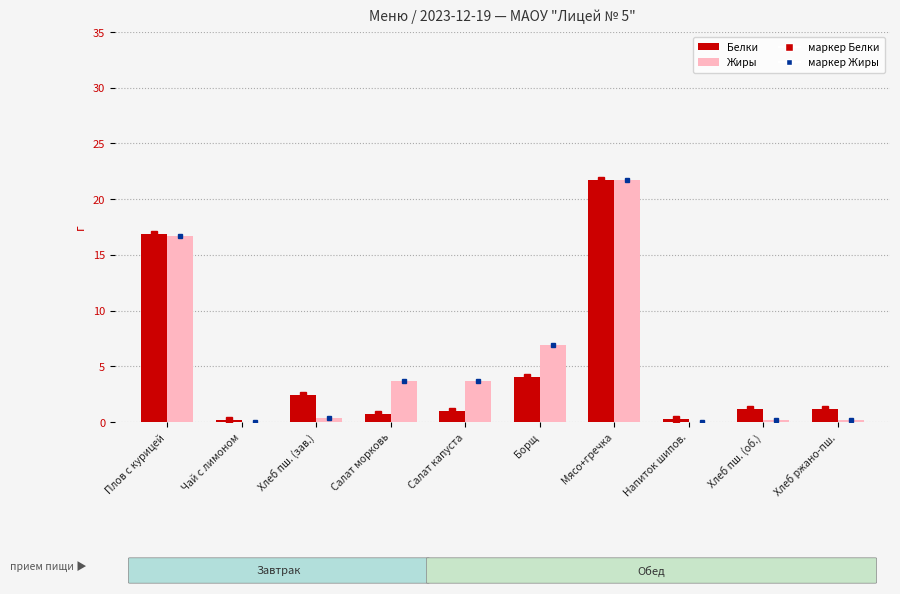

Are the bars grouped side by side (vs. stacked)?

Yes